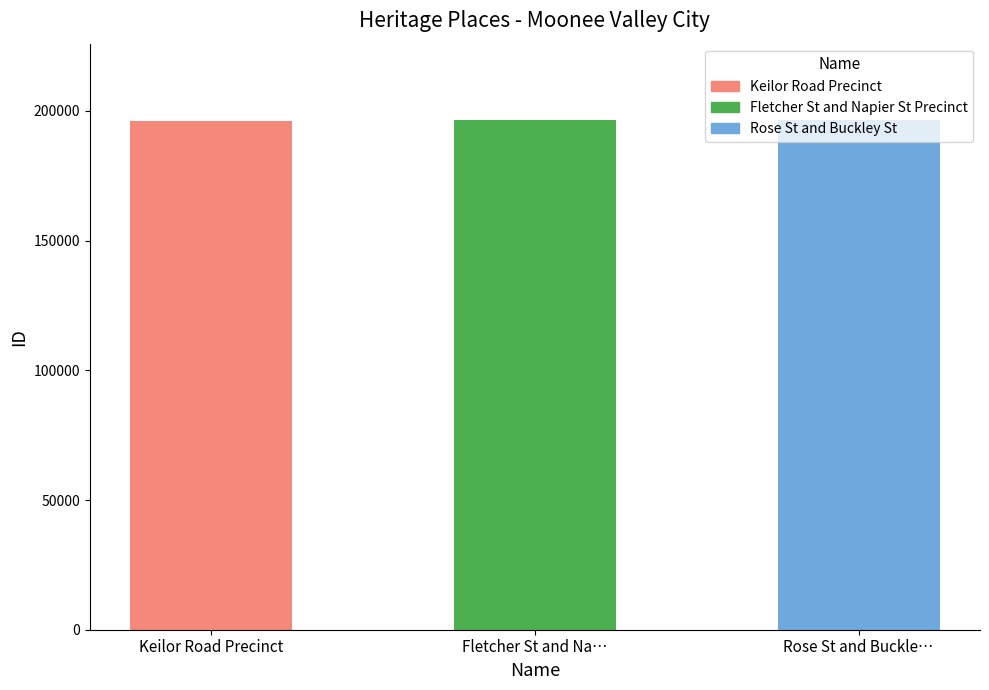

List the labels in order of value, largest first.

Rose St and Buckley St, Fletcher St and Napier St Precinct, Keilor Road Precinct